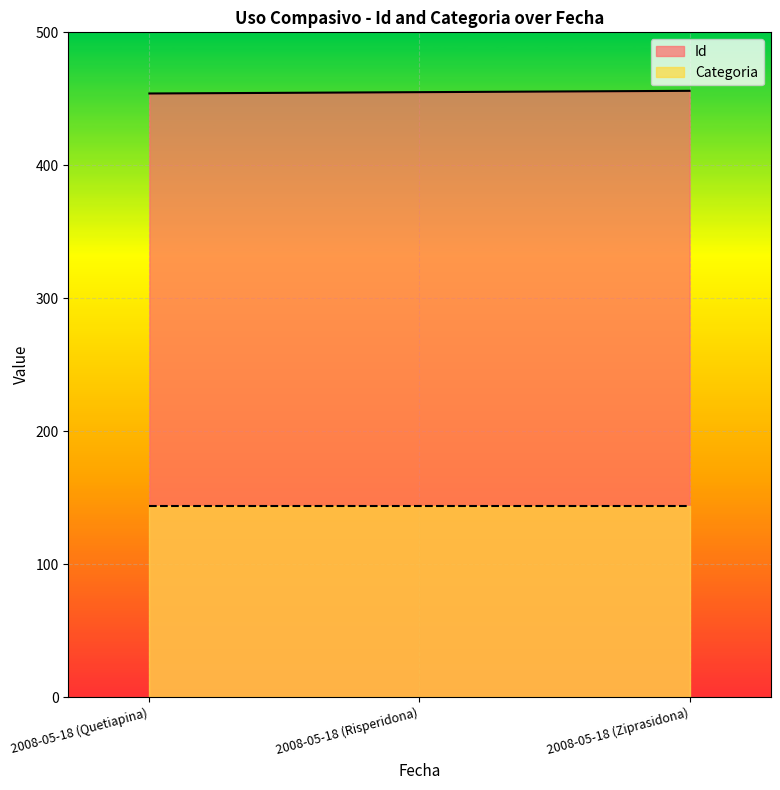

The value at 2008-05-18 (Risperidona) is 734. True or false?

False